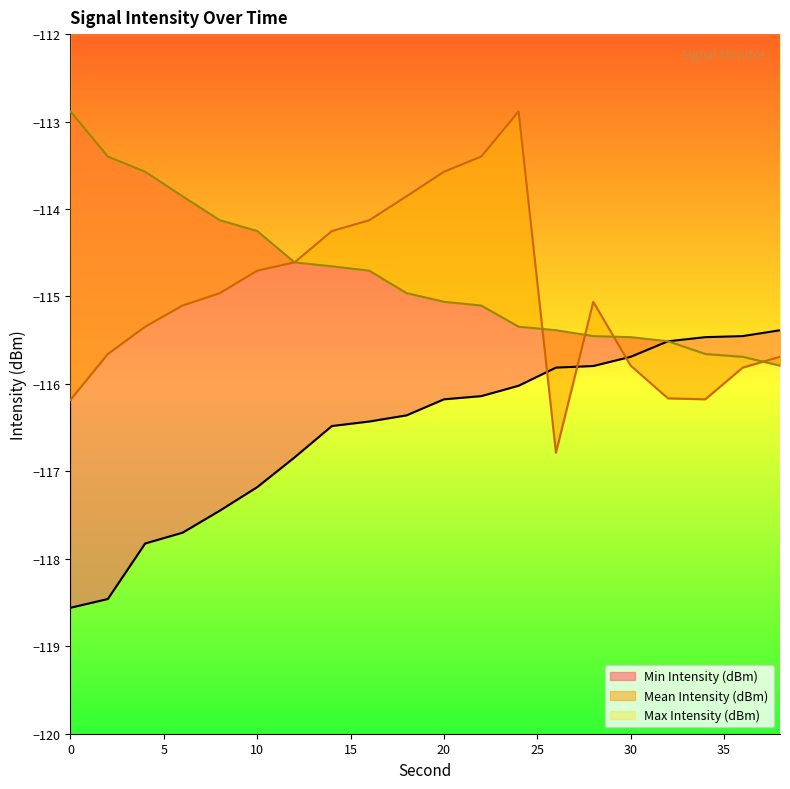

What are all the series names shown in the legend?

Min Intensity (dBm), Mean Intensity (dBm), Max Intensity (dBm)